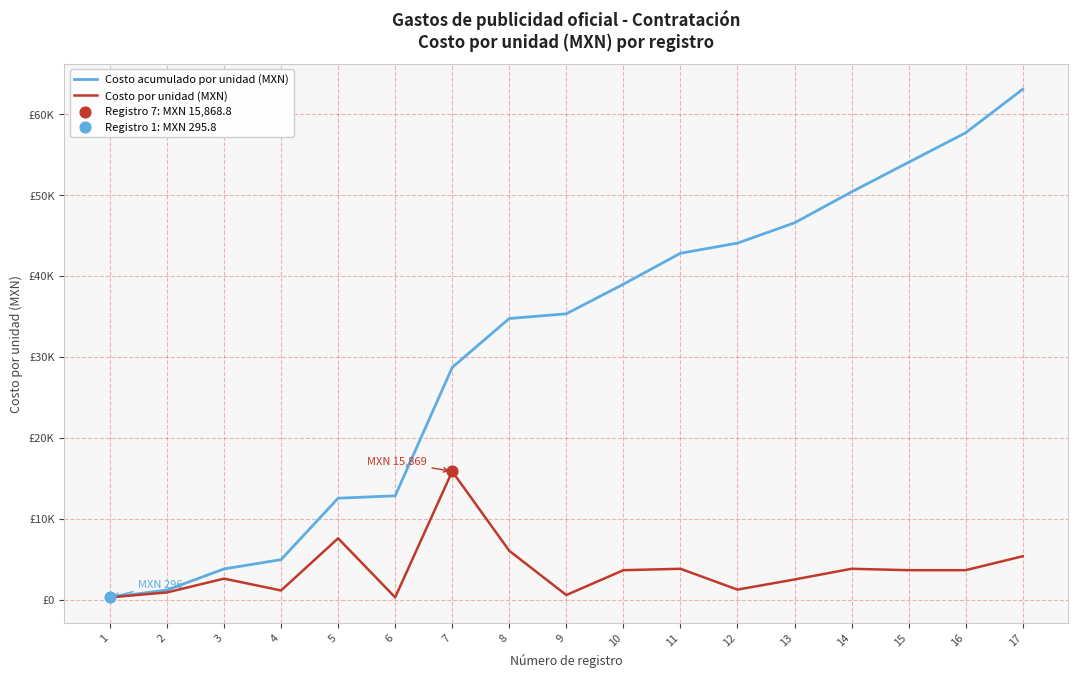

Is the value of Costo por unidad (MXN) at 1 greater than the value of Costo acumulado por unidad (MXN) at 8?

No